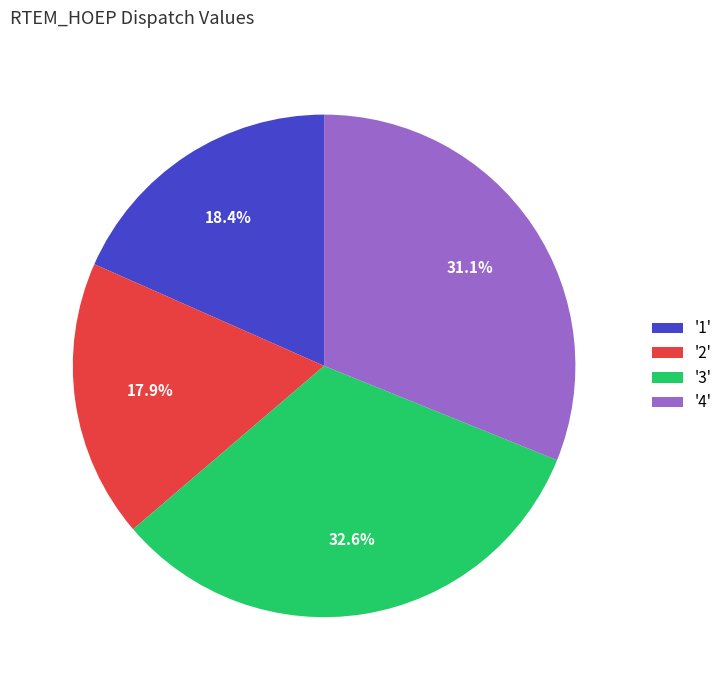

What is the ratio of the value at '2' to the value at '1'?

1.0